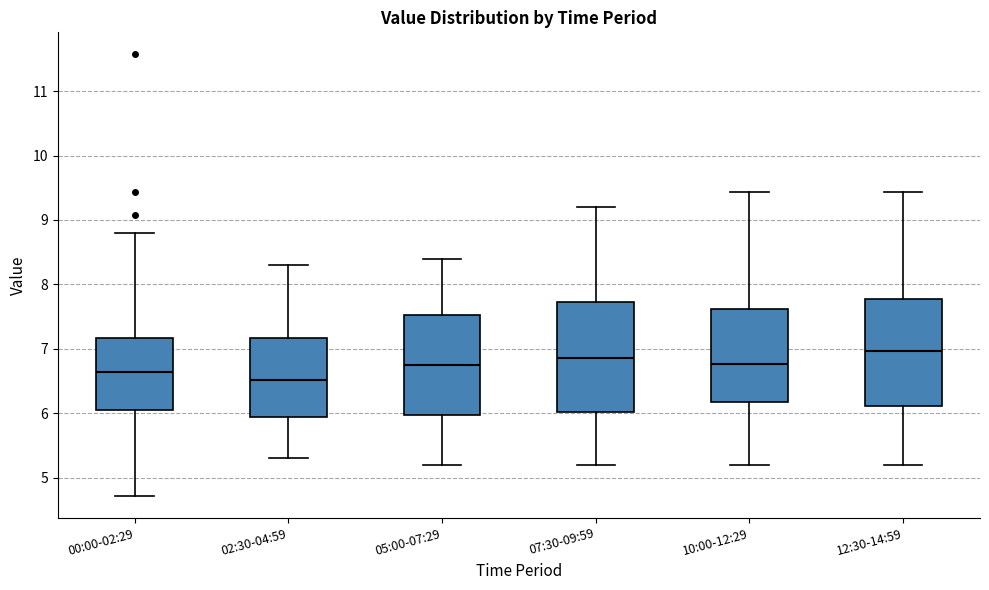

Which box's median line is the highest?

12:30-14:59